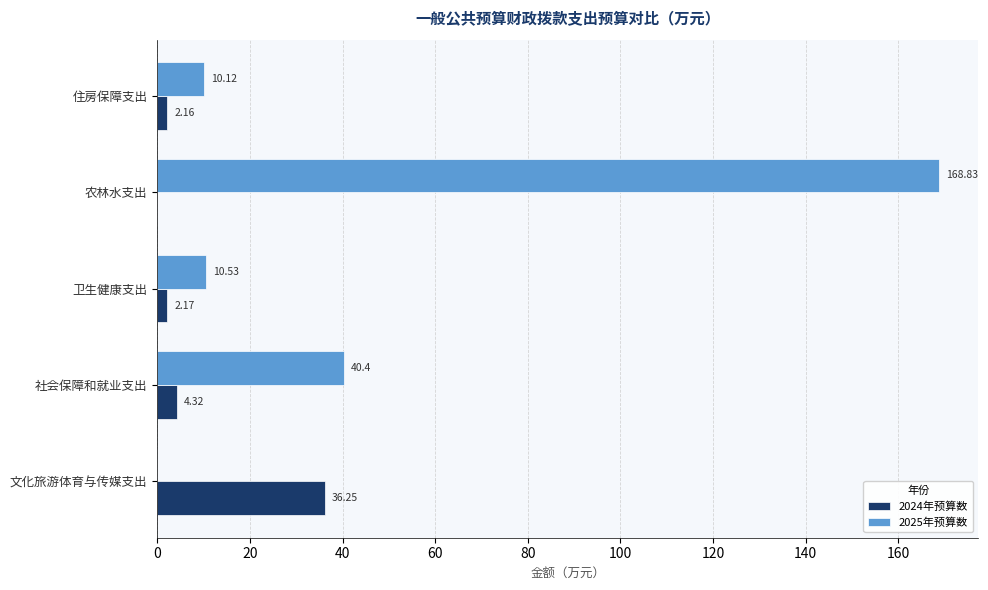

Which category has the highest value across all series?

农林水支出